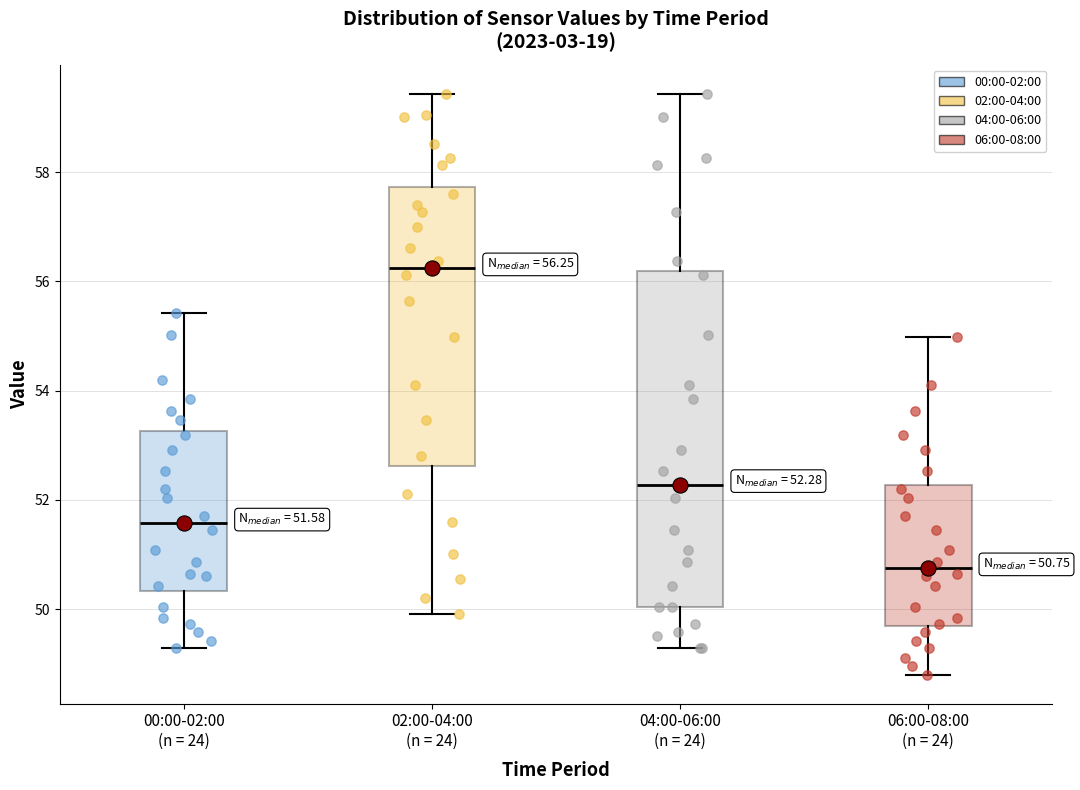

Comparing the boxes themselves (not the whiskers), which one is the tallest?

04:00-06:00 (n = 24)